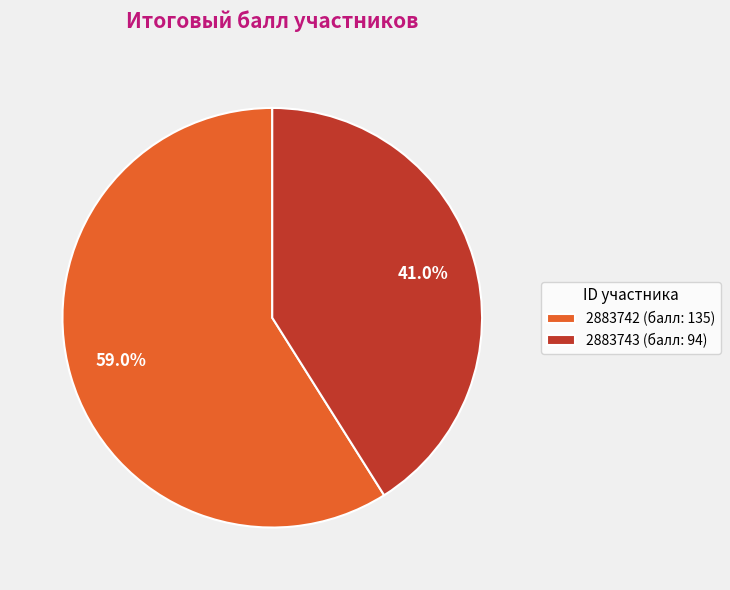

Do 2883743 and 2883742 together represent more than half of the pie?

Yes